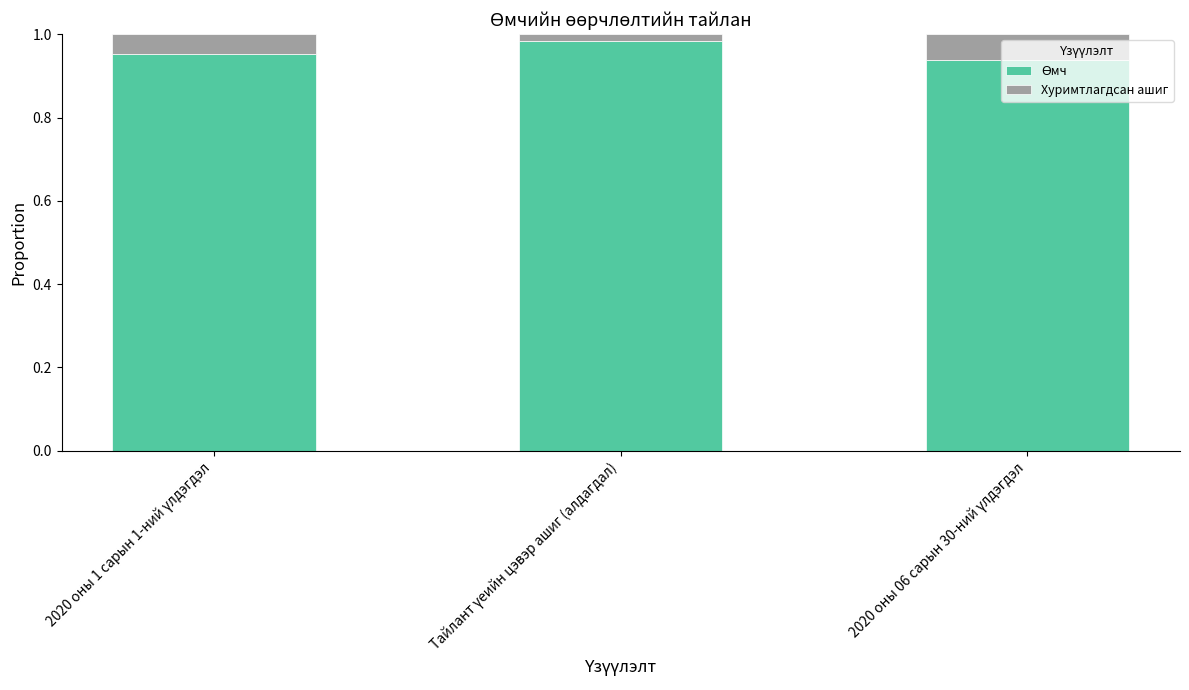

Does the chart contain stacked bars?

Yes